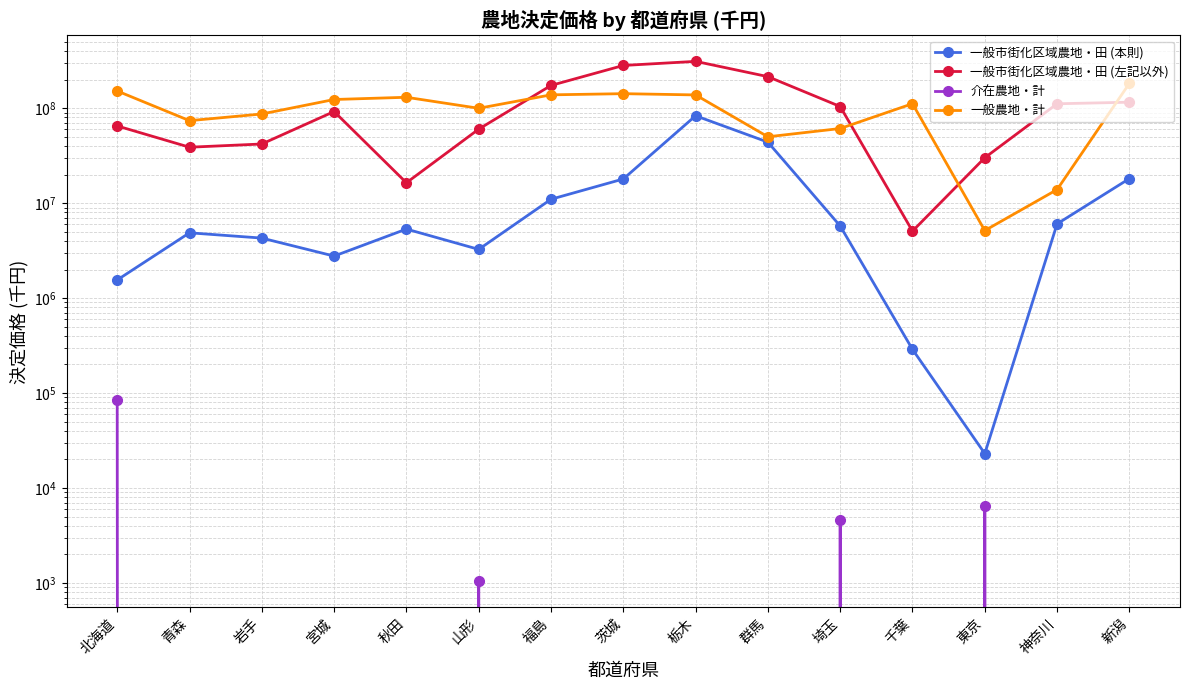

What is the difference between the 一般農地・計 values at 埼玉 and 神奈川?

47247368